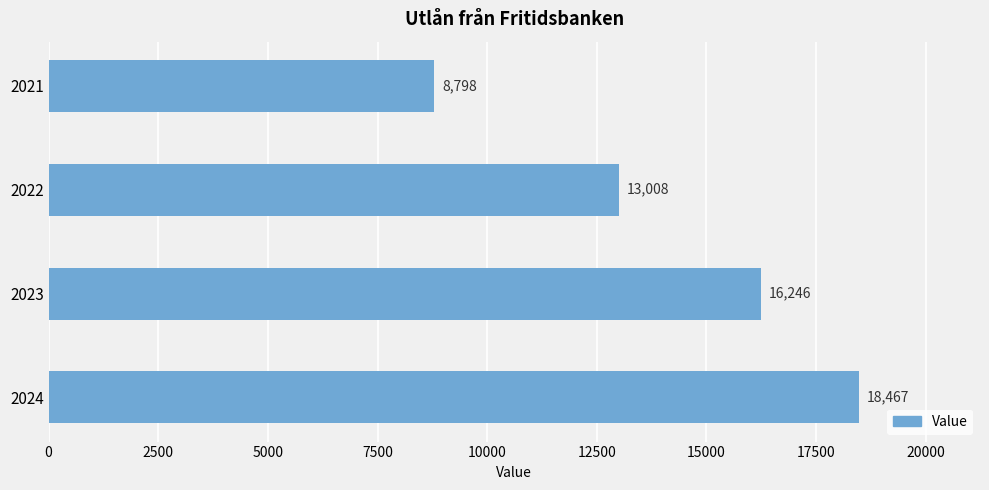

Which has a higher value, 2024 or 2023?

2024